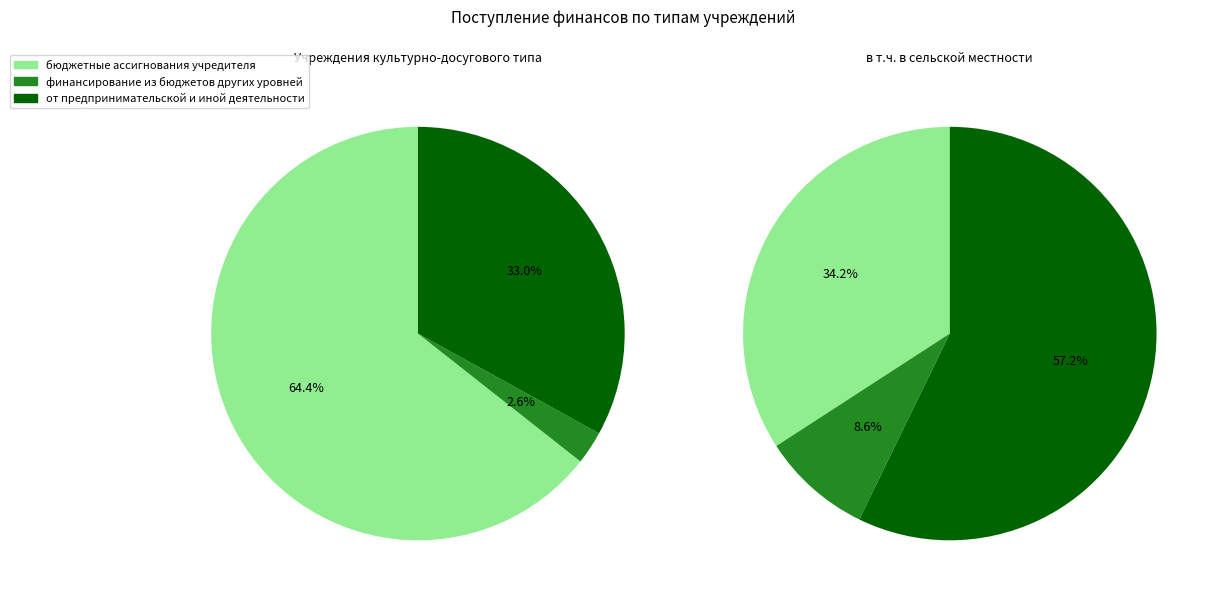

Rank the series by their maximum value, from lowest to highest.

финансирование из бюджетов других уровней, от предпринимательской и иной деятельности, бюджетные ассигнования учредителя